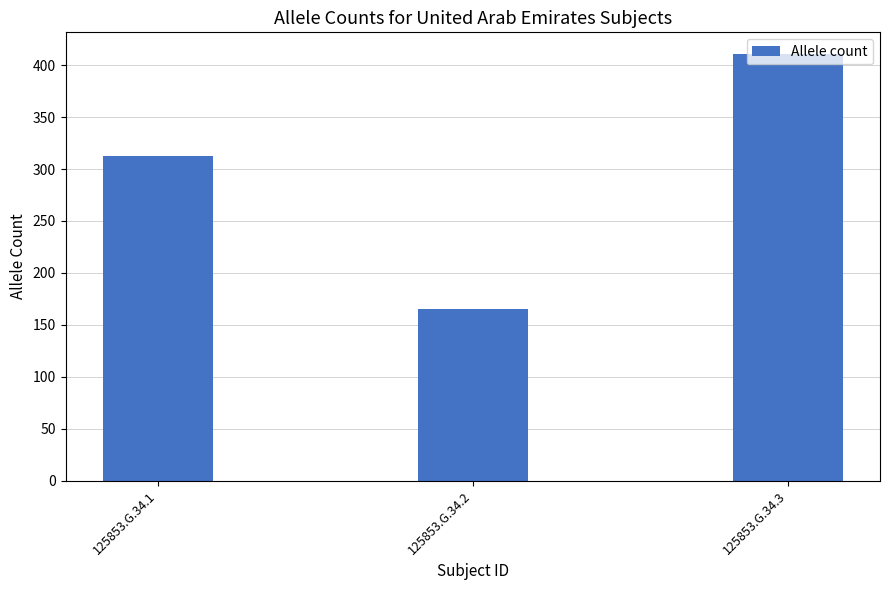

What is the change in value from 125853.G.34.1 to 125853.G.34.2?

-148